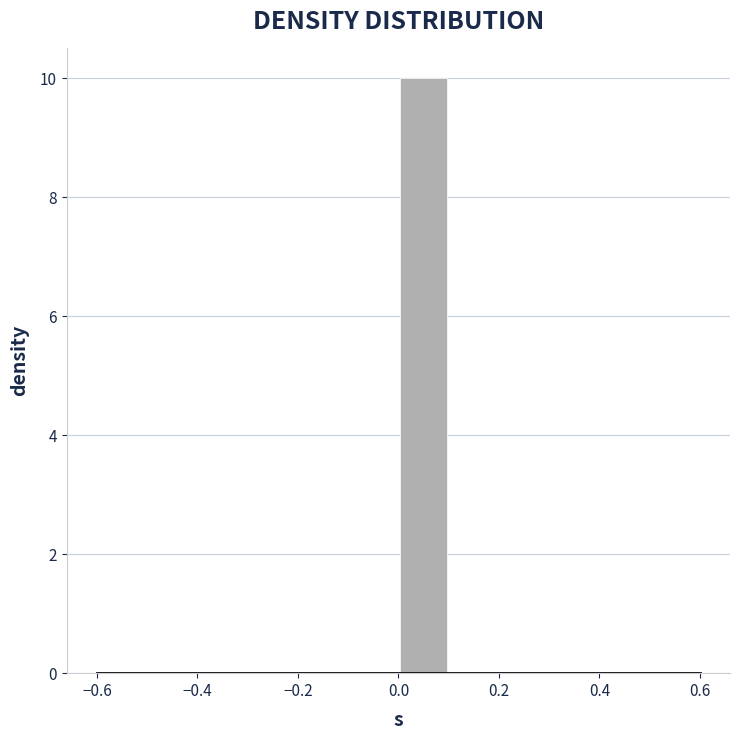

Reading left to right, list every bar in this chart as the range it spans on the x-axis followed by its height. The values are not printed on the chart, so give them approximately, as read against the axis.

-0.5 to -0.4: 0
-0.4 to -0.3: 0
-0.3 to -0.2: 0
-0.2 to -0.1: 0
-0.1 to 0.0: 0
0.0 to 0.1: 10
0.1 to 0.2: 0
0.2 to 0.3: 0
0.3 to 0.4: 0
0.4 to 0.5: 0